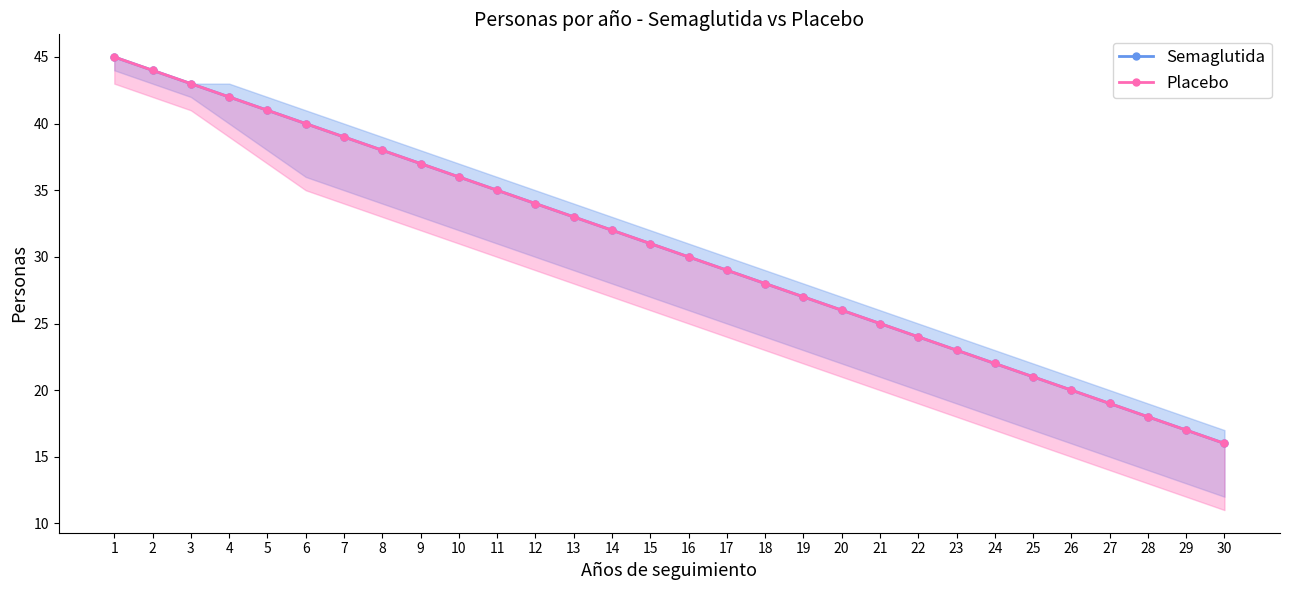

Reading right to left, what are all the values shown in this chart?

Semaglutida: 16	17	18	19	20	21	22	23	24	25	26	27	28	29	30	31	32	33	34	35	36	37	38	39	40	41	42	43	44	45
Placebo: 16	17	18	19	20	21	22	23	24	25	26	27	28	29	30	31	32	33	34	35	36	37	38	39	40	41	42	43	44	45